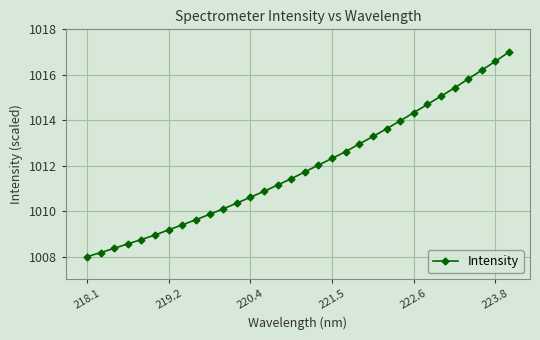

What is the greatest value displayed?

1017.0